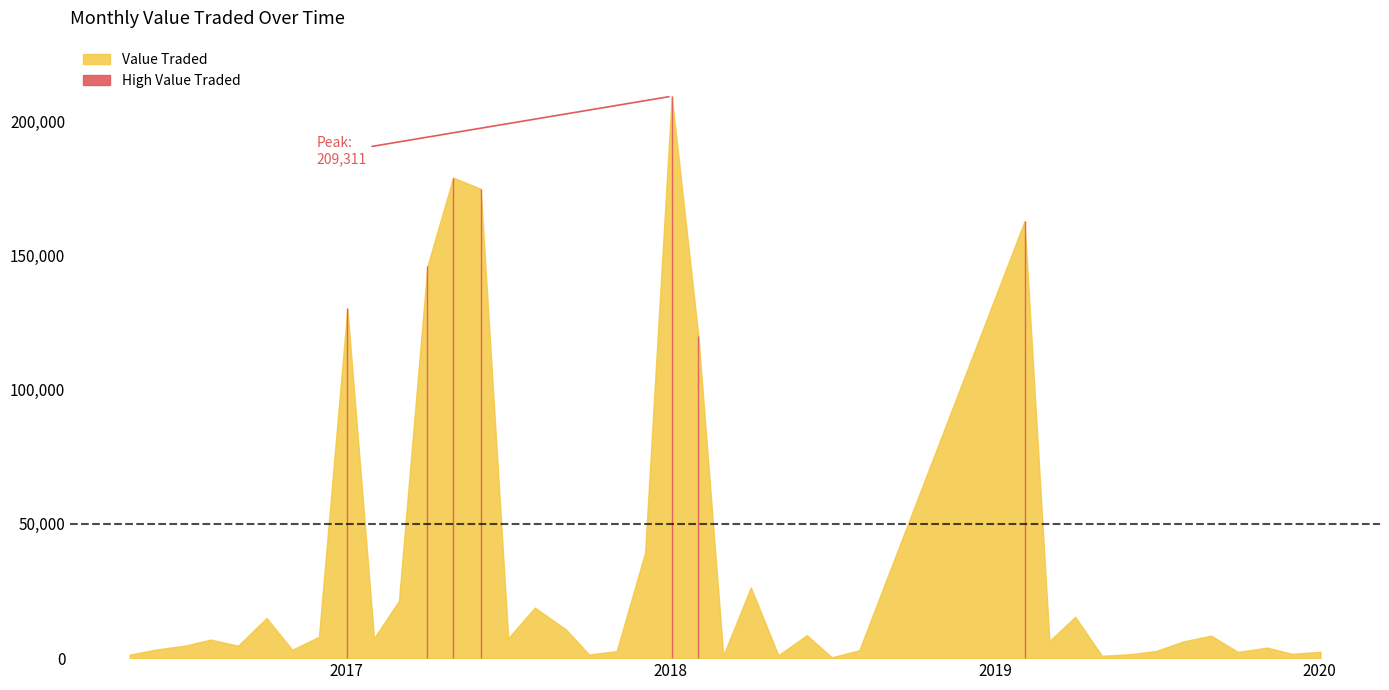

Rank the categories by value from lowest to highest.

01/07/2018, 01/05/2019, 01/03/2018, 02/05/2018, 02/05/2016, 01/10/2017, 02/06/2019, 01/12/2019, 01/10/2019, 02/01/2020, 01/11/2017, 01/07/2019, 01/08/2018, 01/11/2016, 01/06/2016, 03/11/2019, 01/09/2016, 03/07/2016, 01/08/2019, 03/03/2019, 01/08/2016, 02/07/2017, 01/02/2017, 01/12/2016, 01/09/2019, 03/06/2018, 05/09/2017, 03/10/2016, 01/04/2019, 01/08/2017, 01/03/2017, 01/04/2018, 03/12/2017, 01/02/2018, 02/01/2017, 02/04/2017, 03/02/2019, 01/06/2017, 01/05/2017, 02/01/2018